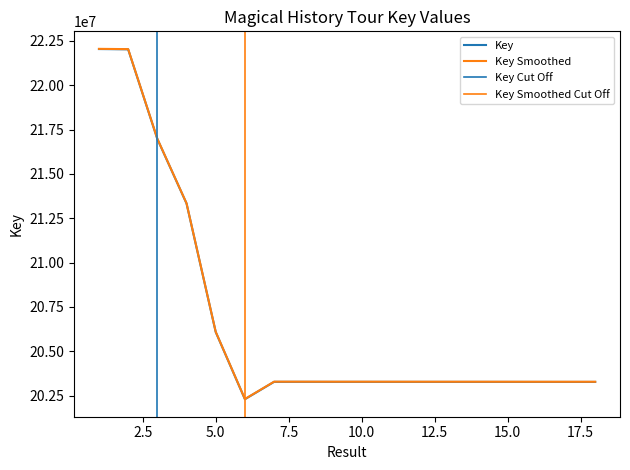

How many data points does each series have?

18